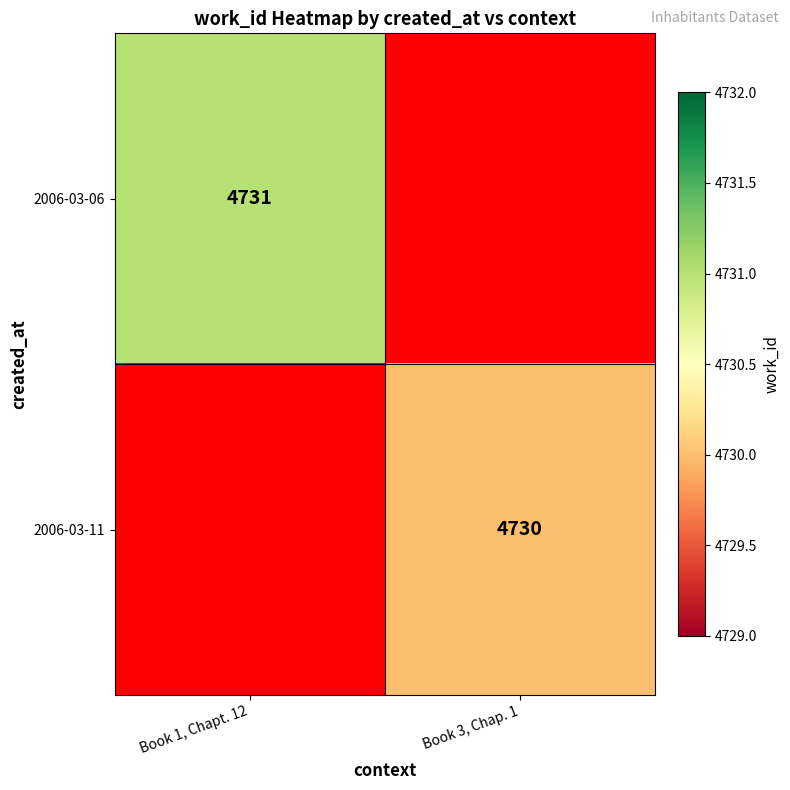

Which label corresponds to the largest value in the chart?

Book 1, Chapt. 12